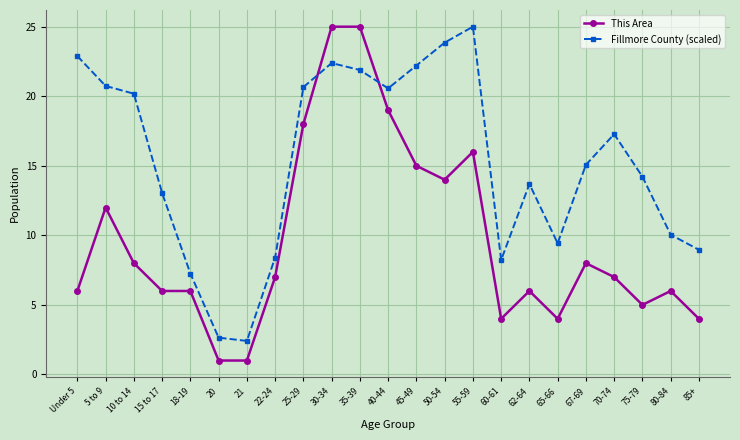

After their last crossing, which series has the higher values: Fillmore County (scaled) or This Area?

Fillmore County (scaled)